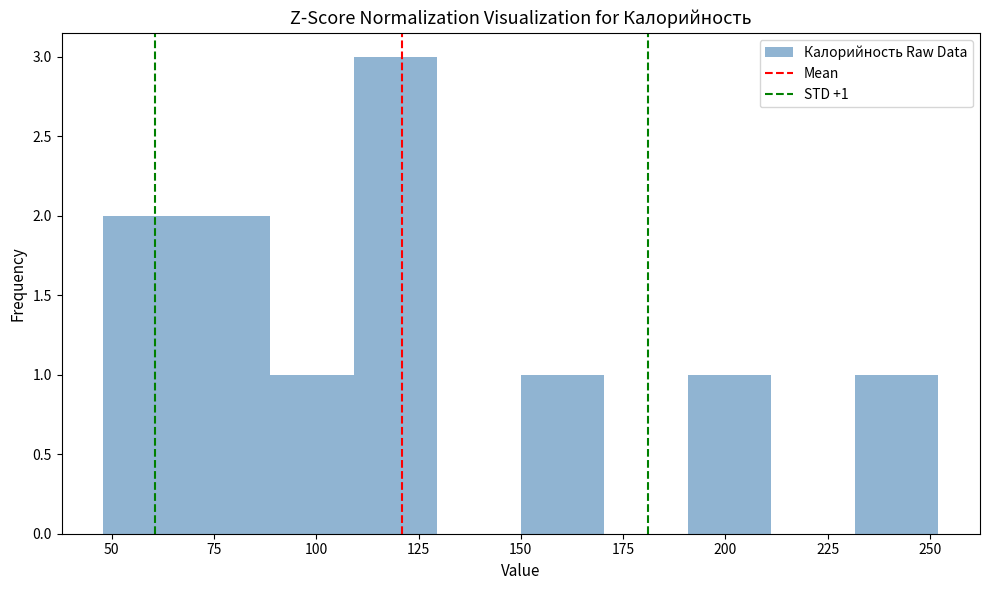

Which range on the x-axis has the tallest bar?

110 to 130